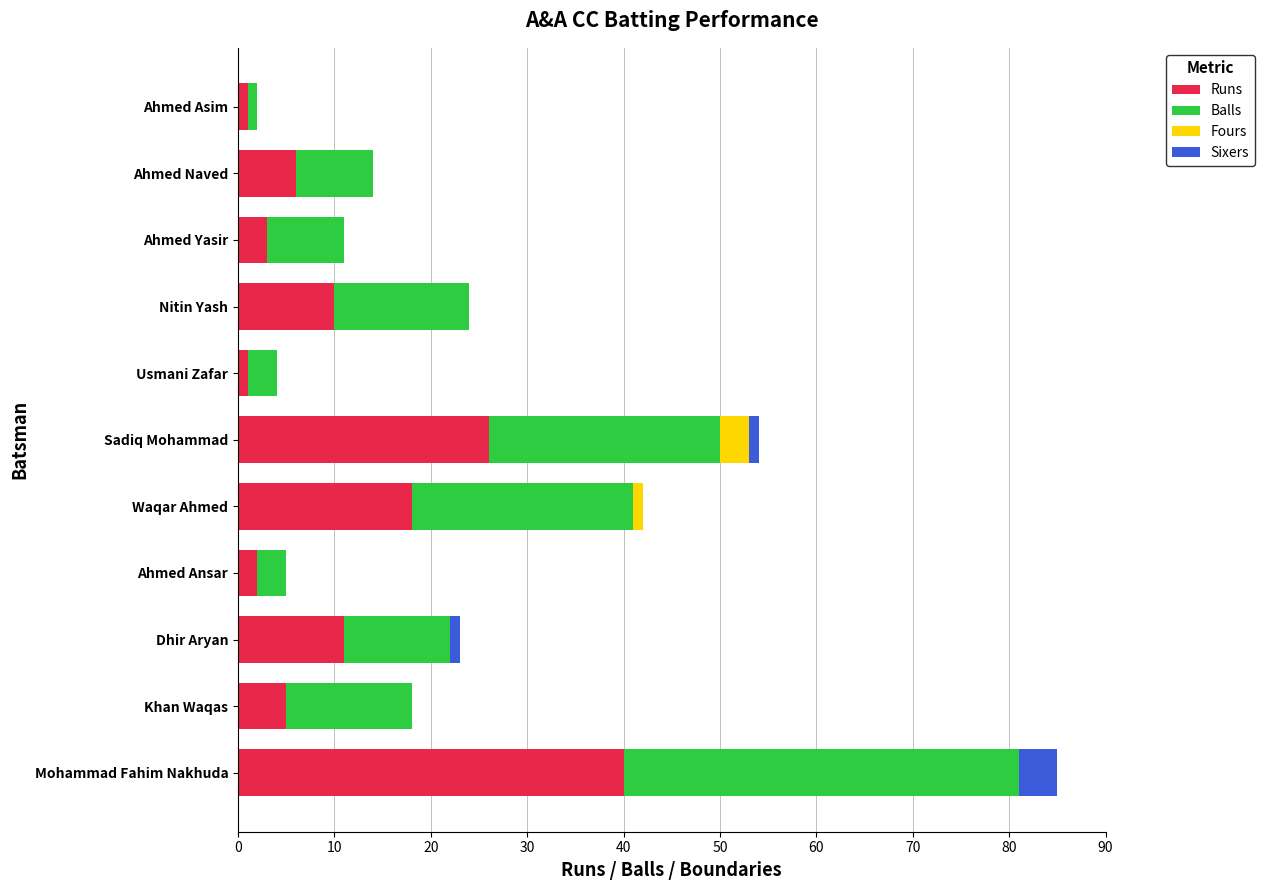

The Runs series shows 6 at Ahmed Naved. True or false?

True